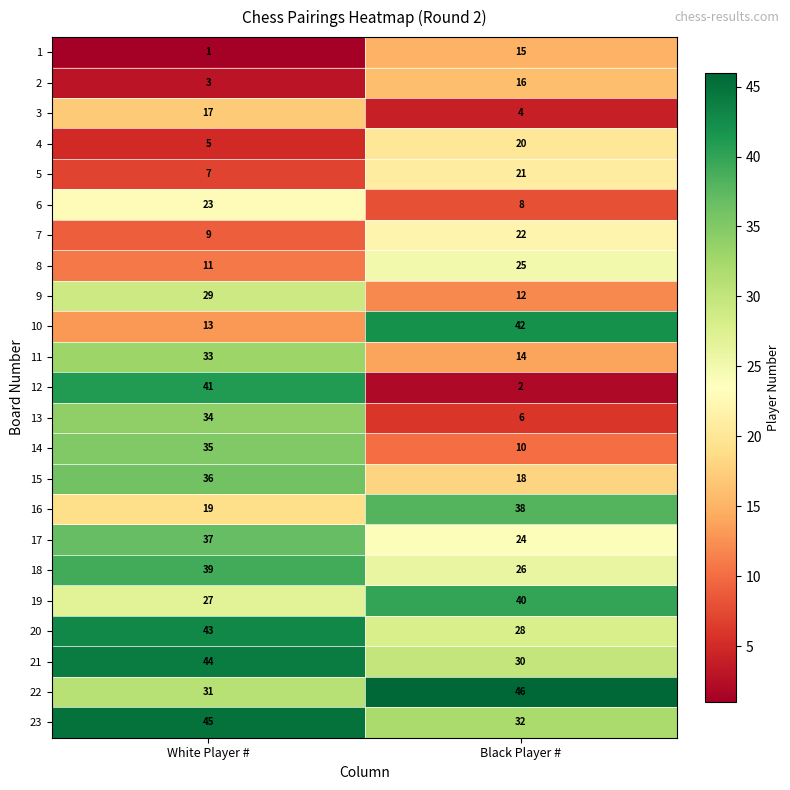

How many categories are shown in the chart?

2